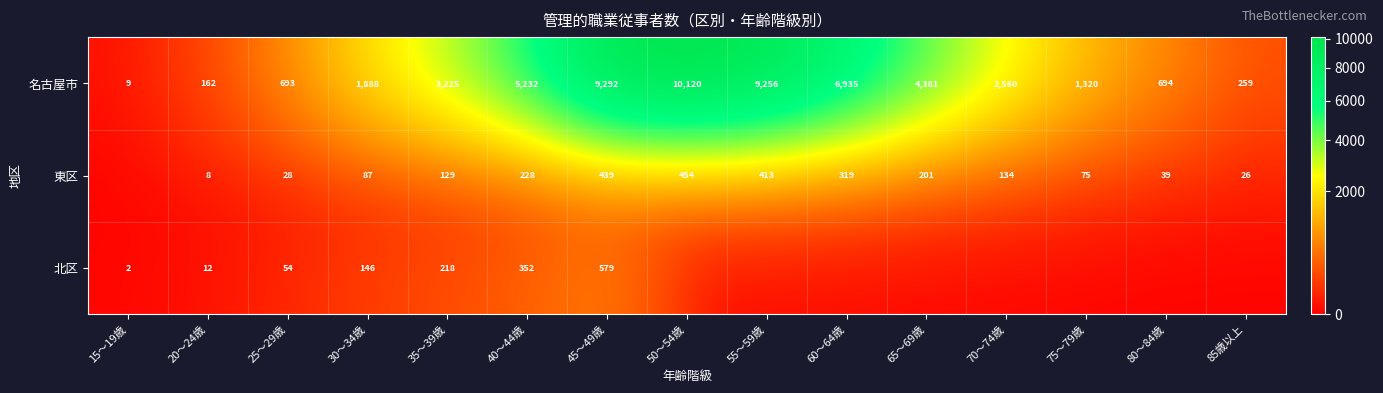

At which category is the sum across all series the highest?

50～54歳